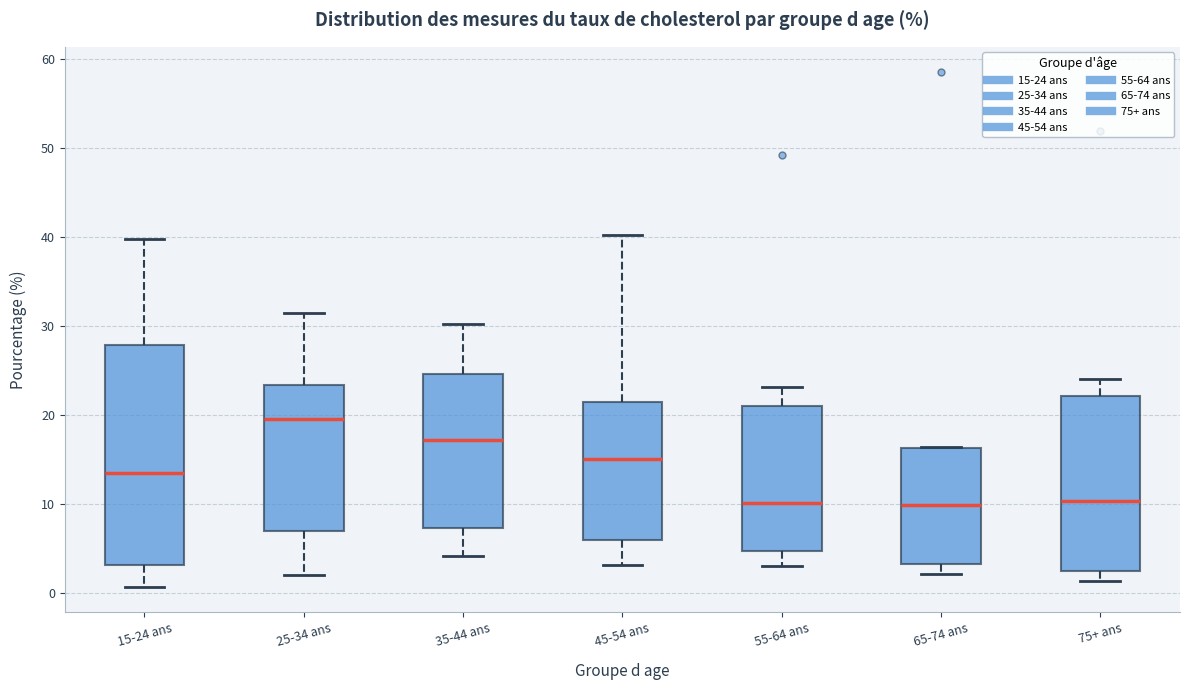

Reading left to right, read every box against the y-axis: the position of its median line, the range the box covers, and the ends of its whiskers. The values are not printed on the chart, so give them approximately, as read against the axis.

15-24 ans: median 14, box 3 to 28, whiskers 1 to 40
25-34 ans: median 20, box 7 to 23, whiskers 2 to 31
35-44 ans: median 17, box 7 to 25, whiskers 4 to 30
45-54 ans: median 15, box 6 to 21, whiskers 3 to 40
55-64 ans: median 10, box 5 to 21, whiskers 3 to 23
65-74 ans: median 10, box 3 to 16, whiskers 2 to 16
75+ ans: median 10, box 3 to 22, whiskers 1 to 24